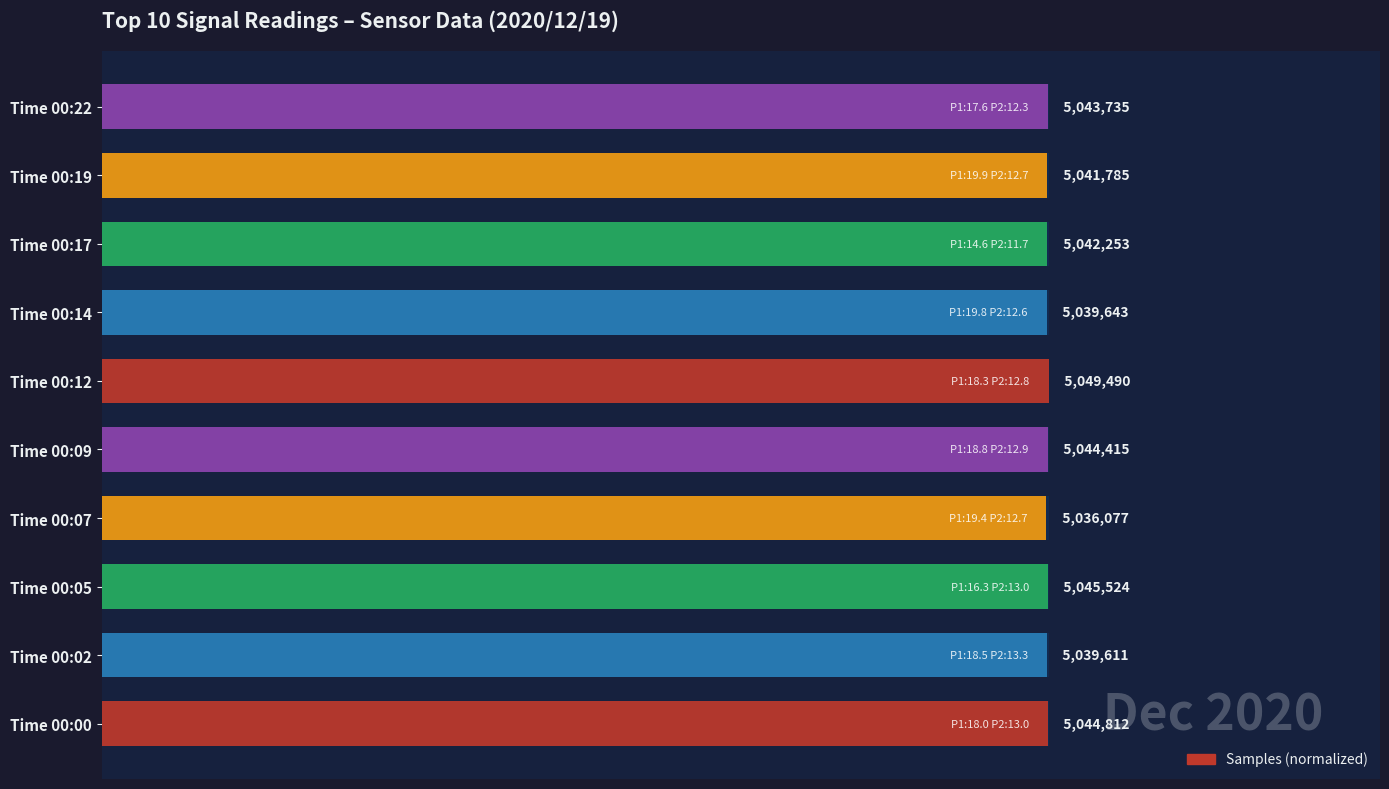

How many series are shown in this chart?

1